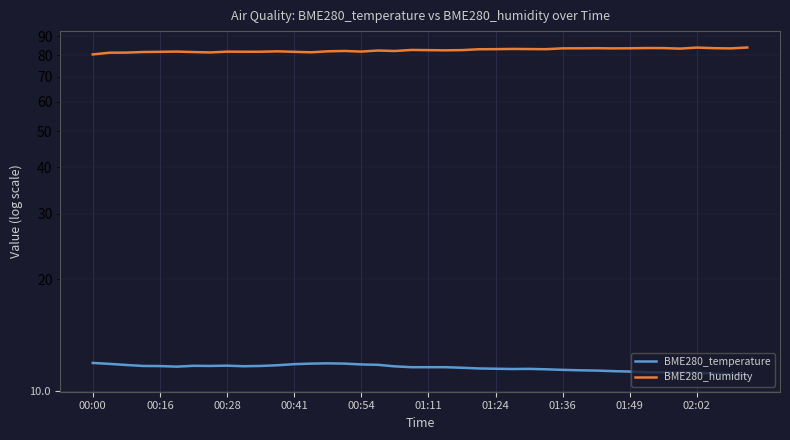

What is the difference between the second highest and minimum values in the BME280_humidity series?

3.5